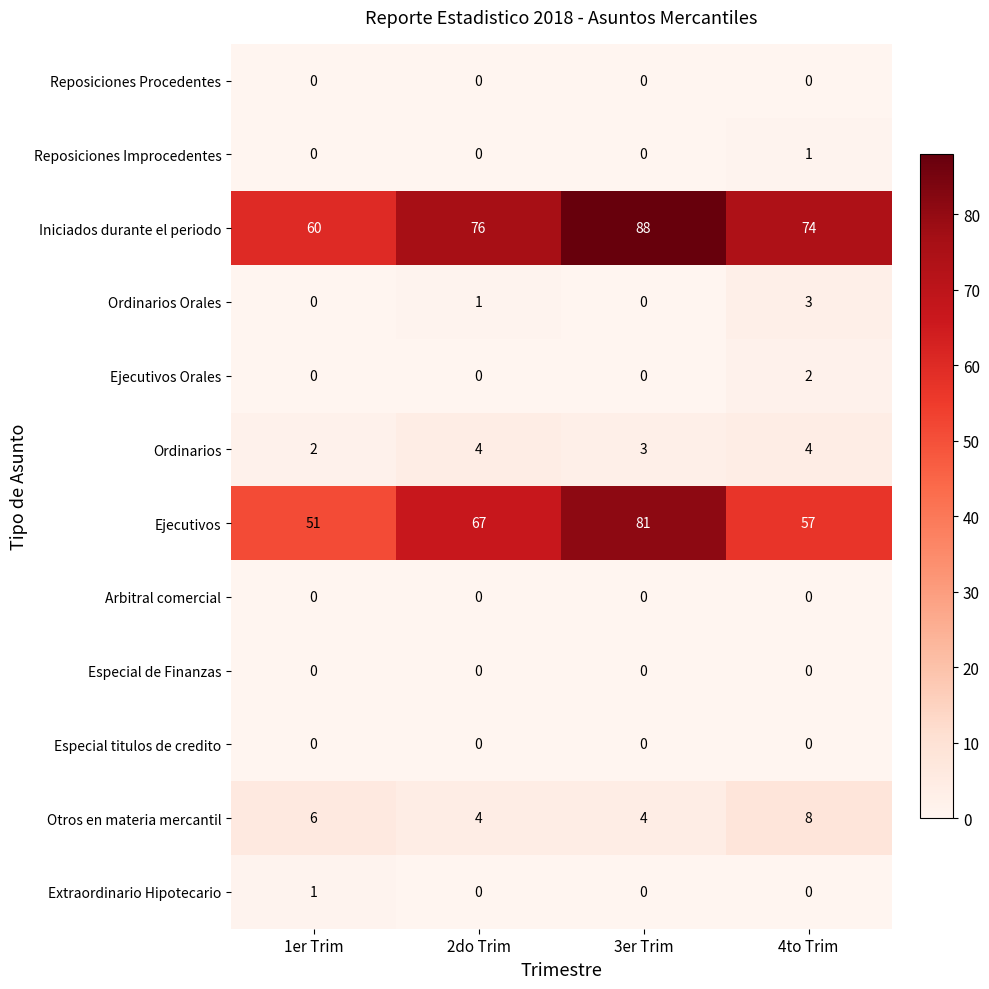

Which category has the highest value in the Reposiciones Improcedentes series?

4to Trim